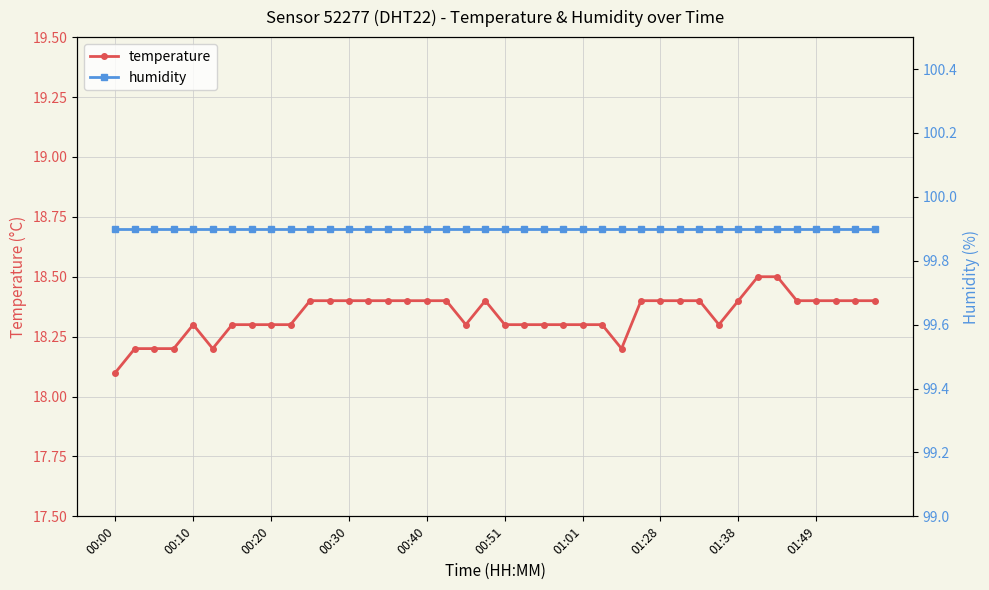

The humidity series shows 33.1 at 25. True or false?

False